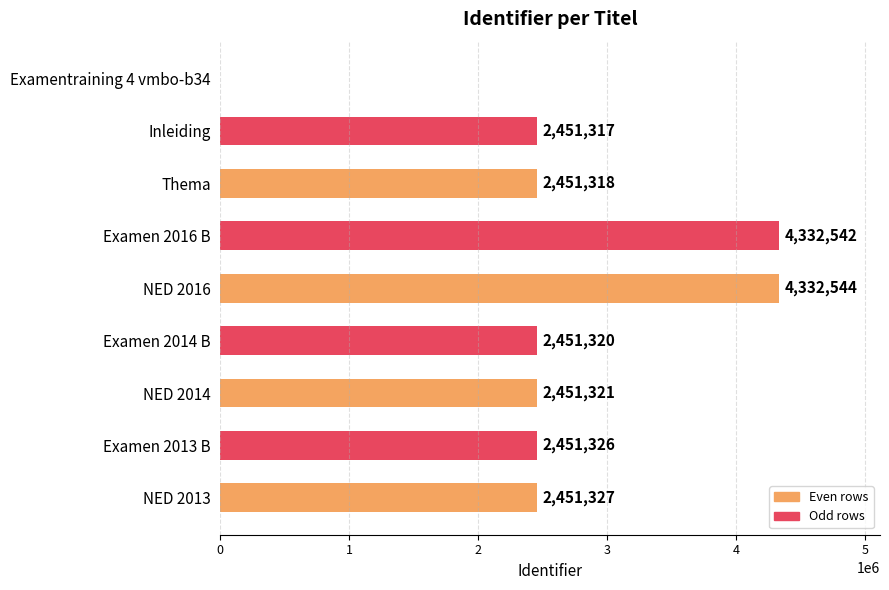

Which has a higher value, Examen 2014 B or NED 2014?

NED 2014